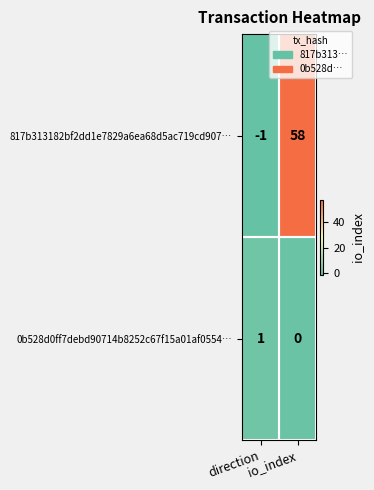

List the series in order of their peak value, highest first.

817b313182bf2dd1e7829a6ea68d5ac719cd907…, 0b528d0ff7debd90714b8252c67f15a01af0554…